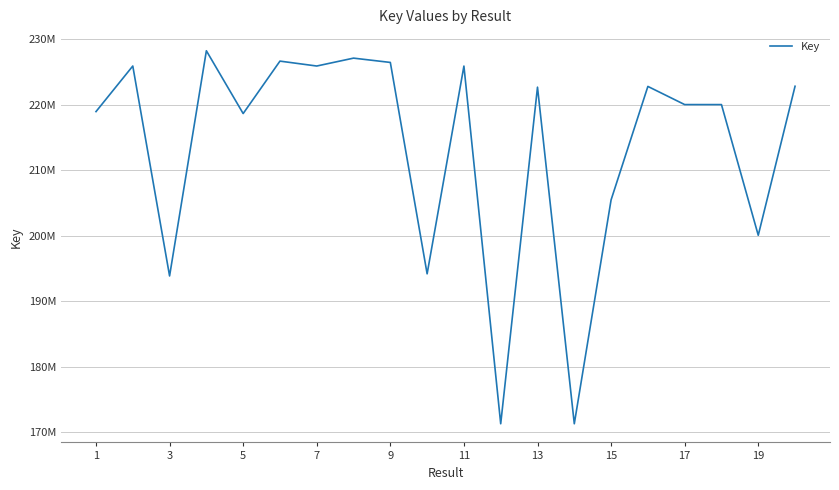

How many interior local peaks (higher than both neighbors) does the data have?

7